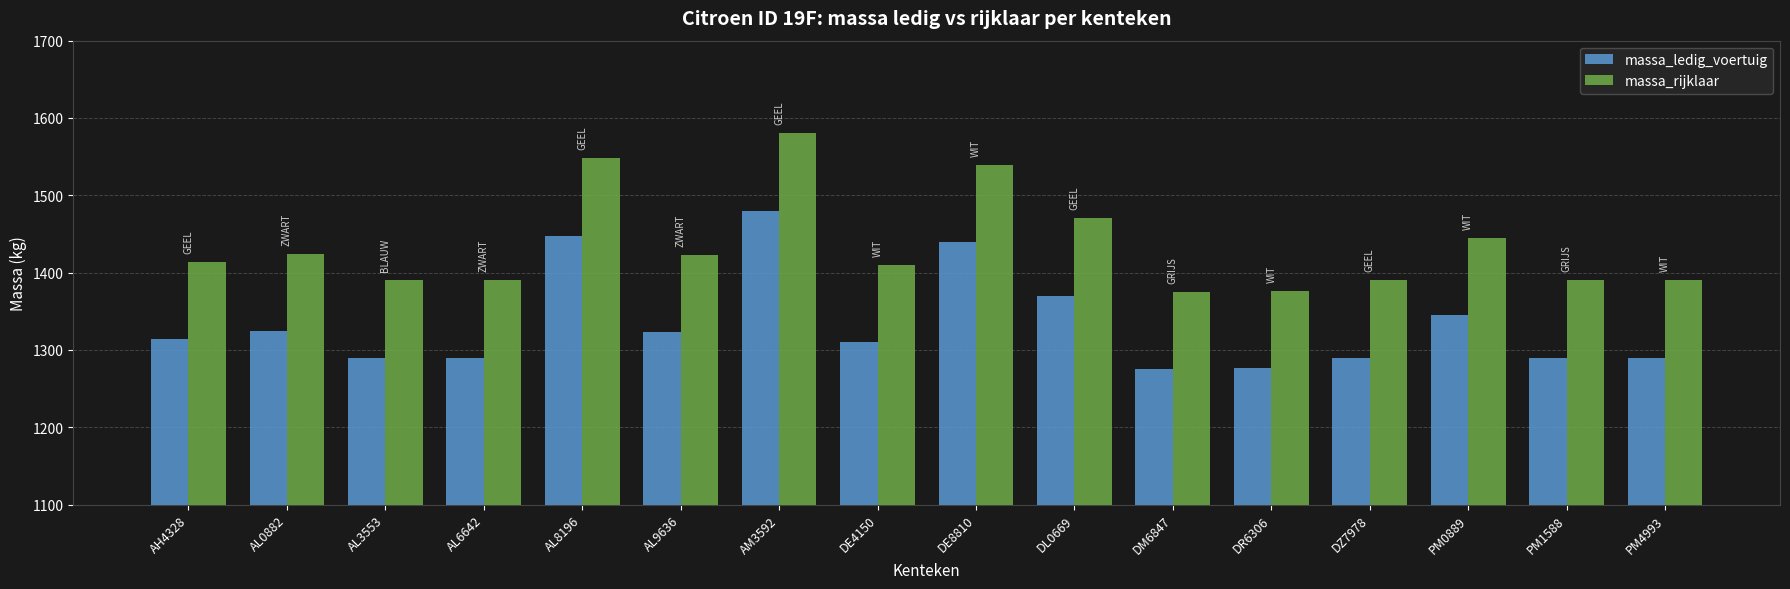

What is the highest value of the massa_rijklaar series?

1580